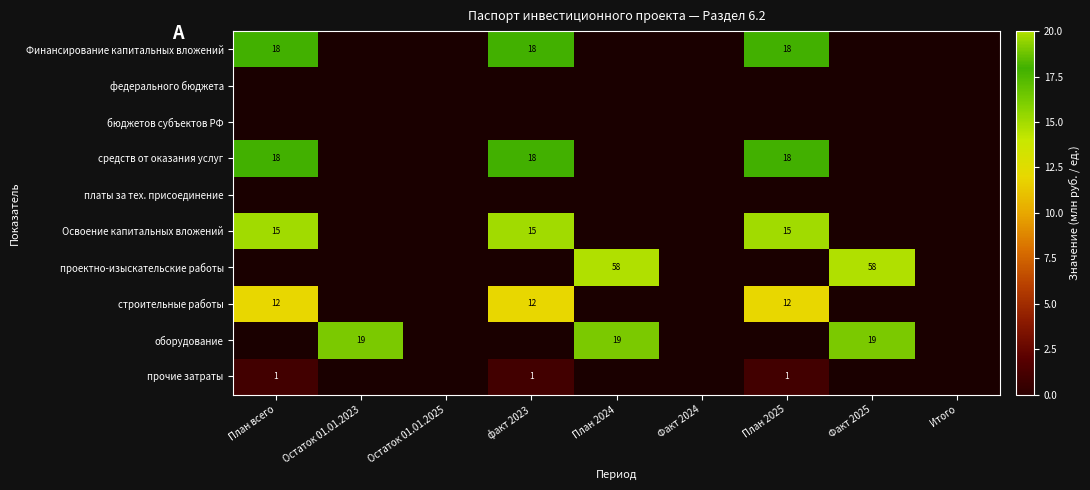

The оборудование series shows 10.1 at Остаток 01.01.2023. True or false?

False